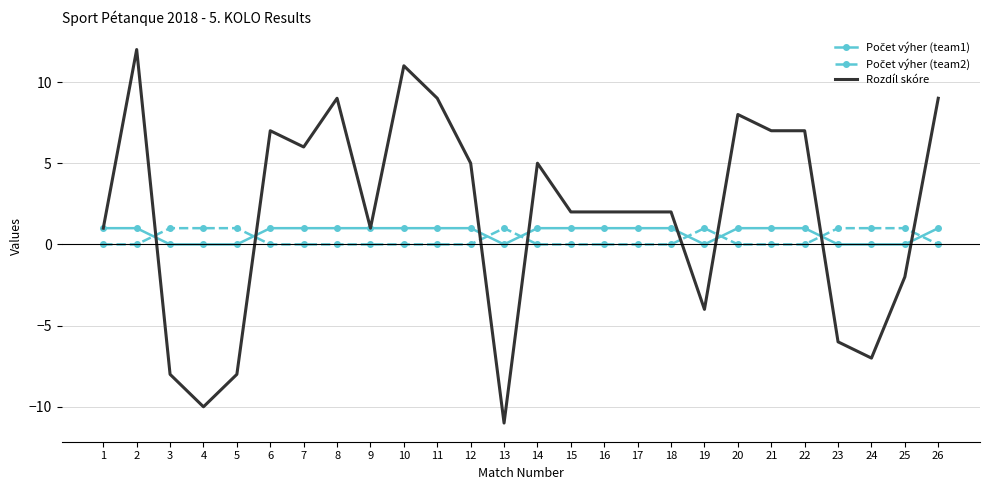

What is the total value across all series at 13?

-10